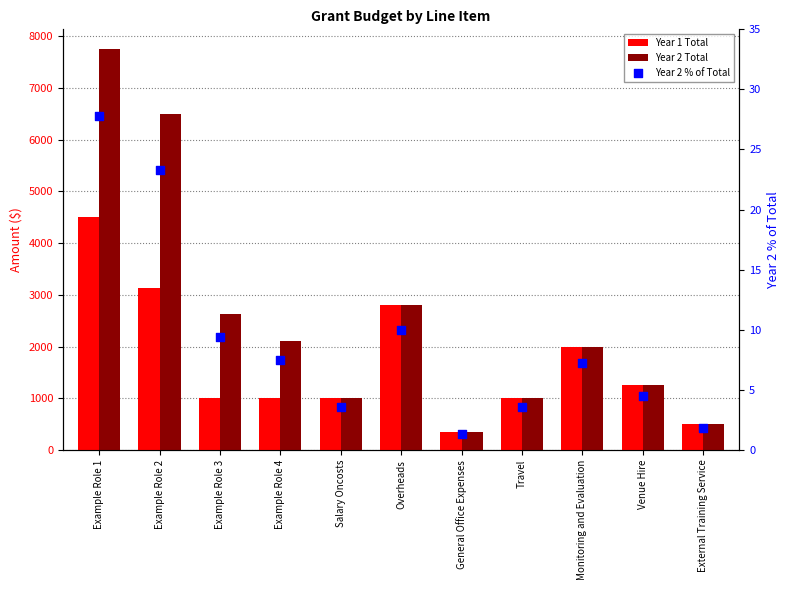

Is the value of Year 2 Total at General Office Expenses greater than the value of Year 1 Total at Venue Hire?

No